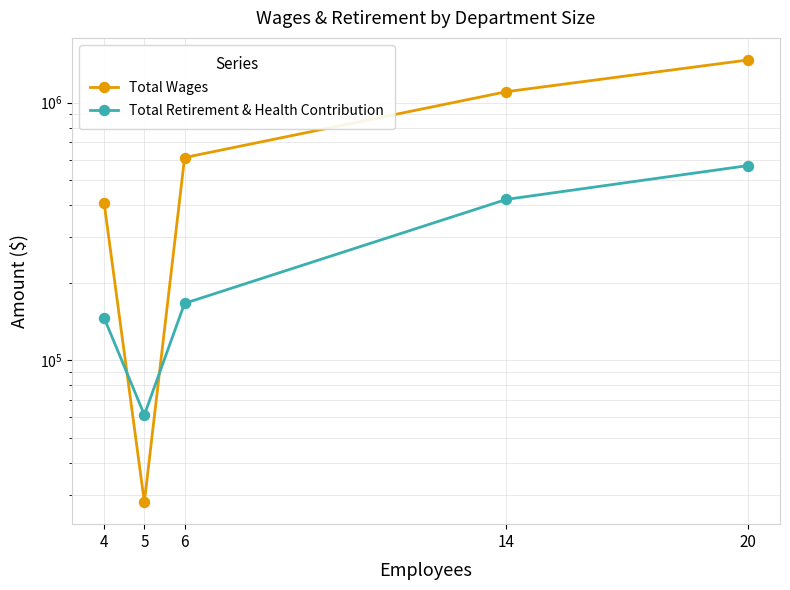

How many data points in Total Retirement & Health Contribution are above 166130?

2